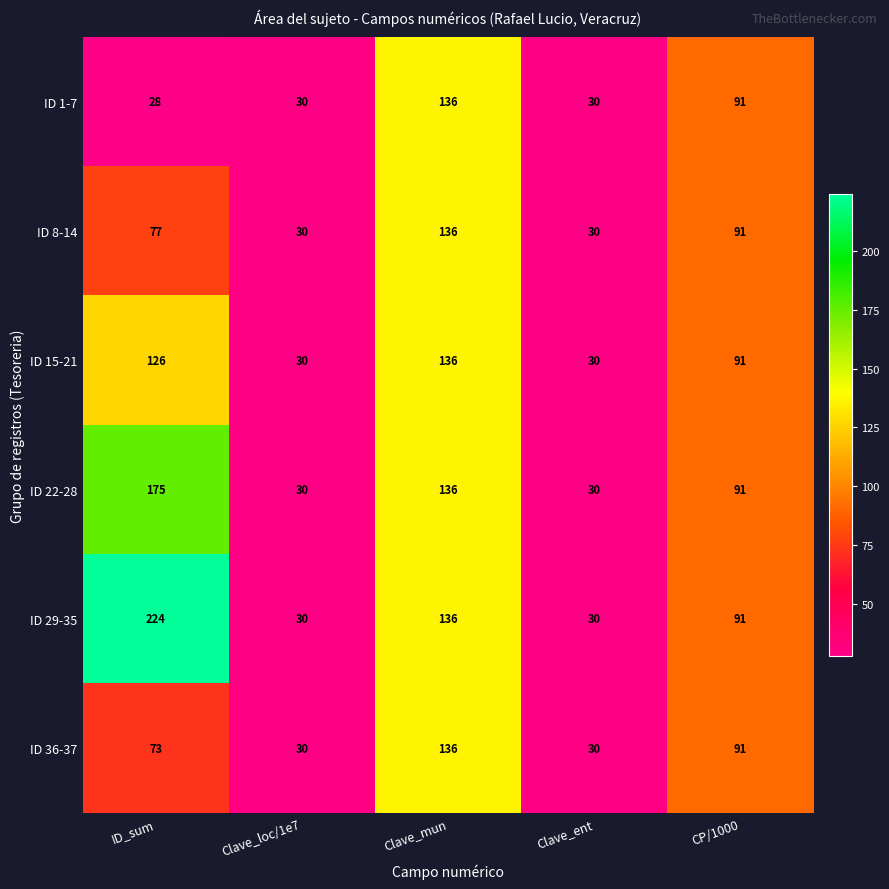

Reading right to left, list all the values displayed in this chart.

ID 1-7: 91	30	136	30	28
ID 8-14: 91	30	136	30	77
ID 15-21: 91	30	136	30	126
ID 22-28: 91	30	136	30	175
ID 29-35: 91	30	136	30	224
ID 36-37: 91	30	136	30	73